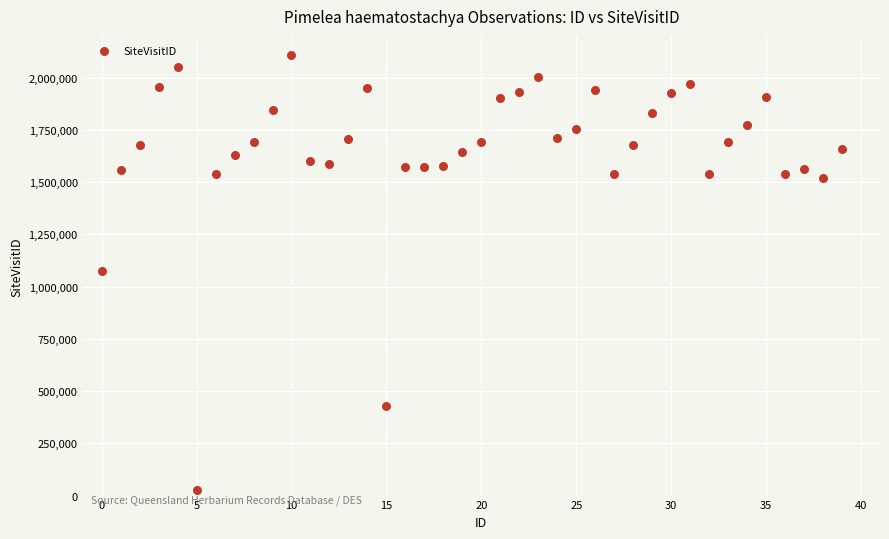

What is the range of Y values (max minus min)?

2081277